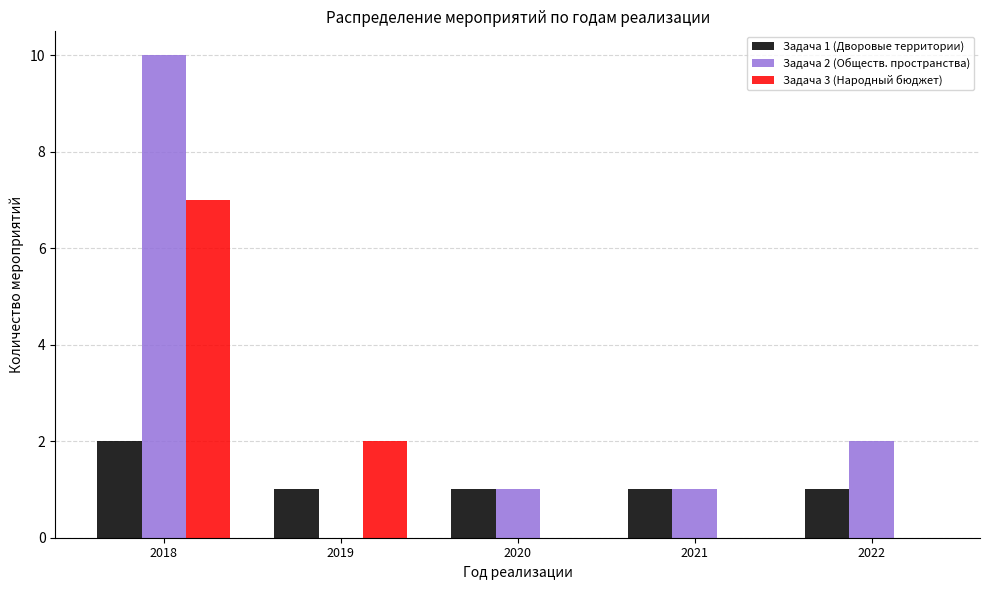

How many distinct data groups are displayed?

3